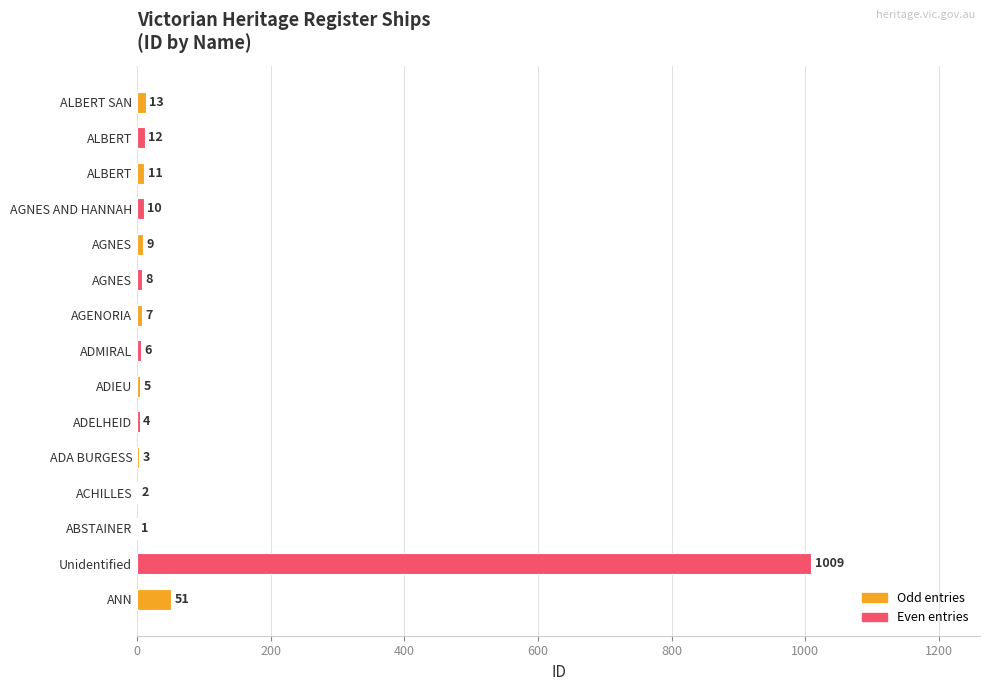

Are the bars horizontal?

Yes